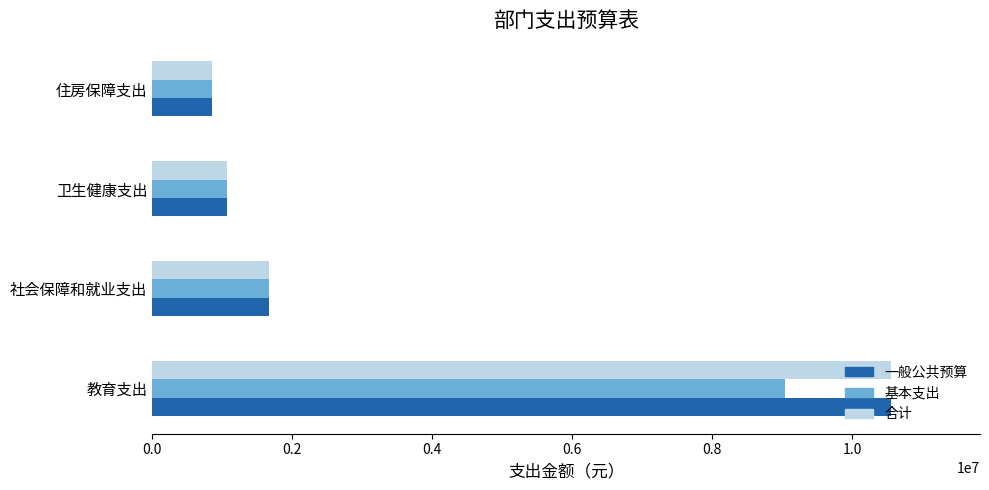

What is the spread (max minus min) of values at 教育支出?

1525600.0